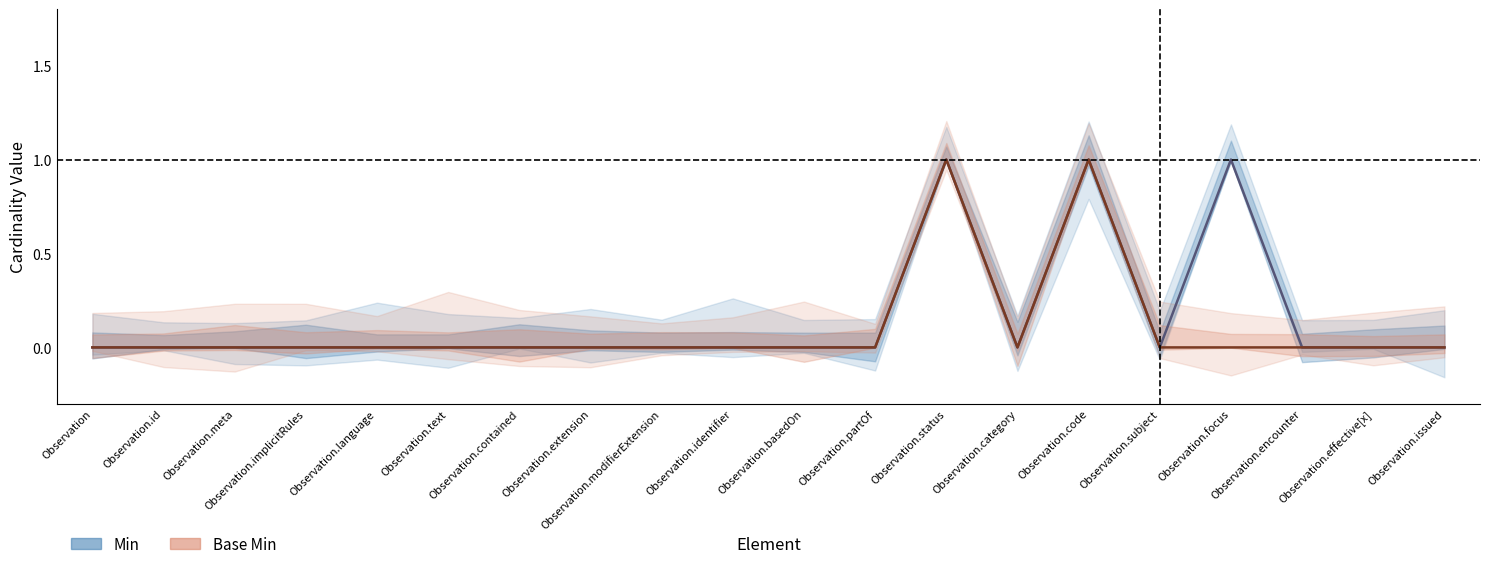

True or false: Base Min has more than 2 interior local peaks.

False